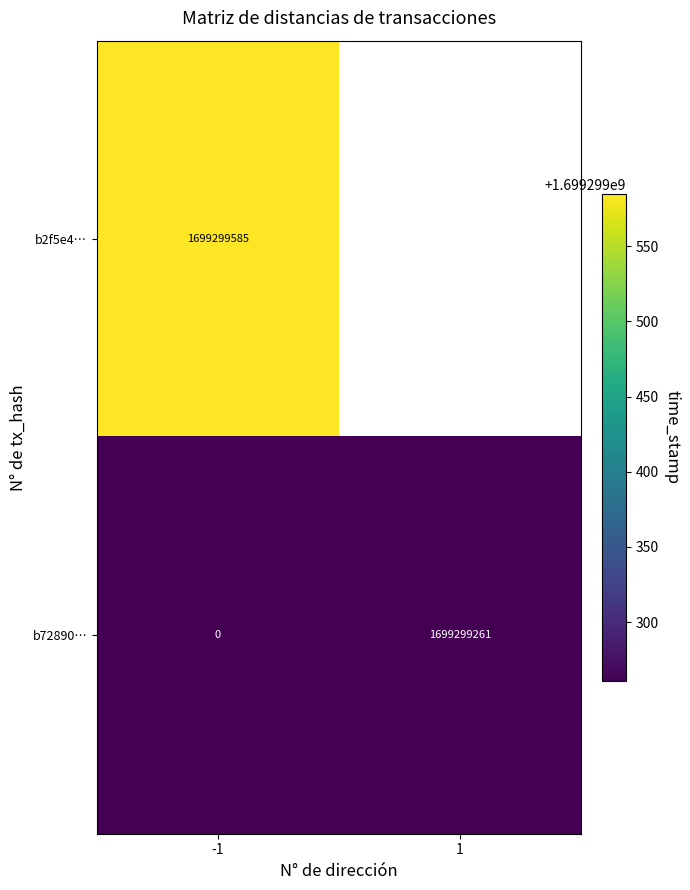

Which category has the highest value across all series?

-1